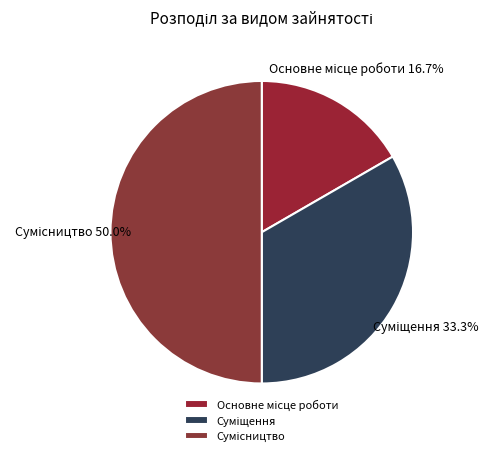

The Сумісництво slice represents 50% of the pie. True or false?

True